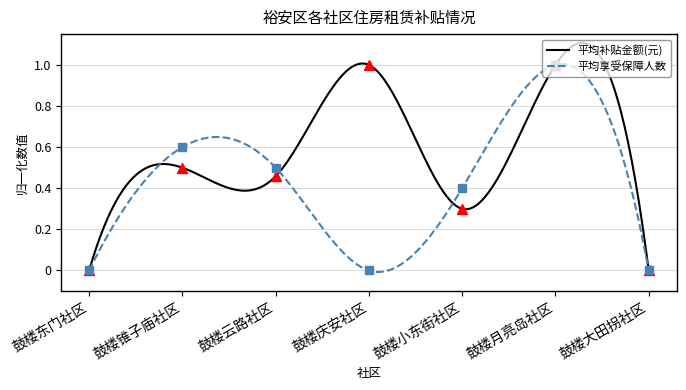

What is the approximate value of 平均补贴金额(元) at 鼓楼锥子庙社区?

0.5